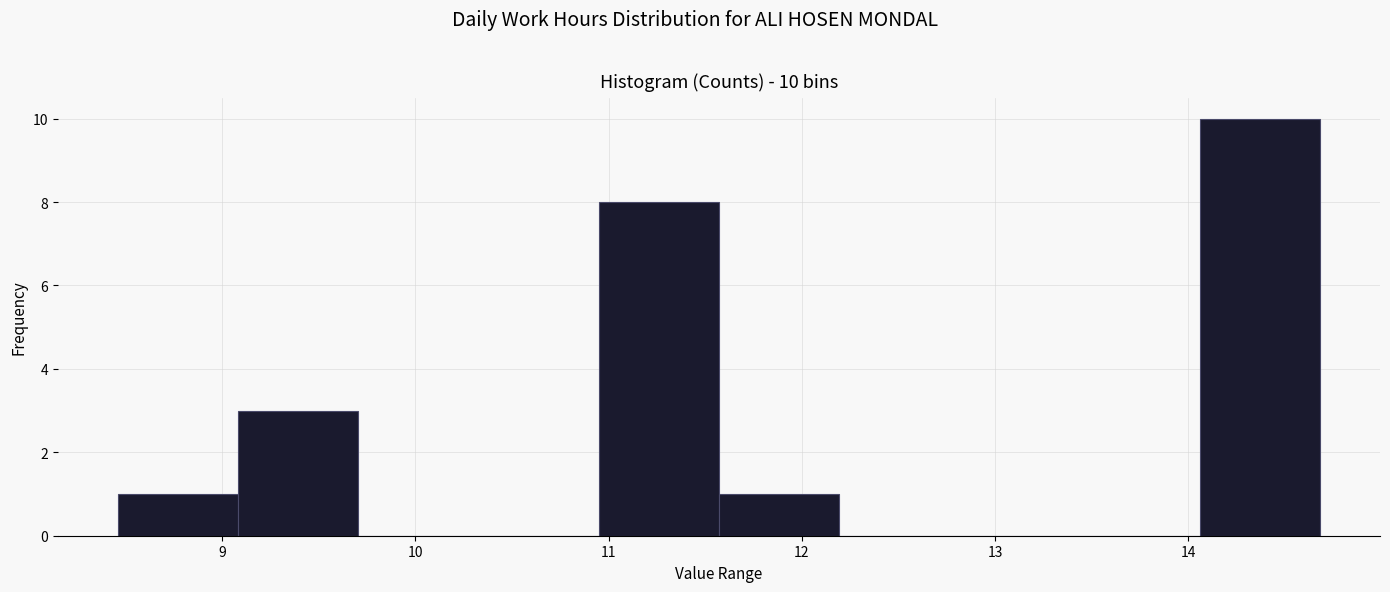

Over which range of the x-axis is the bar tallest?

14.1 to 14.7